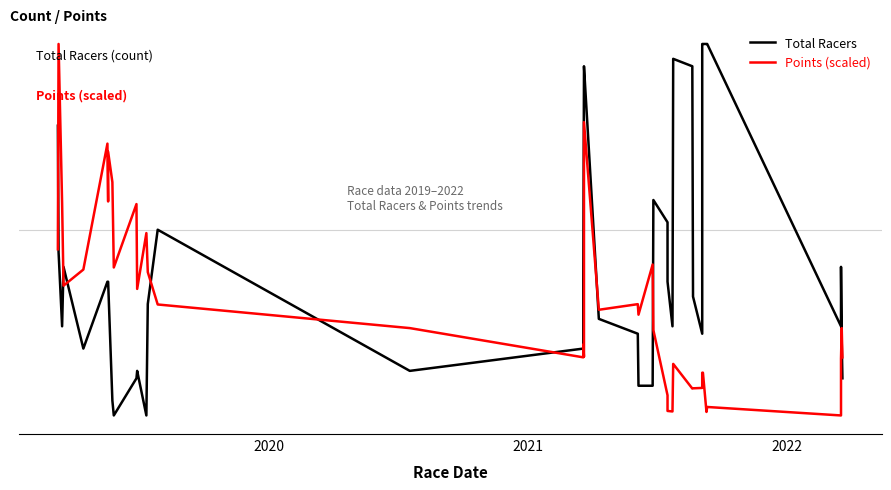

List the series in order of their peak value, highest first.

Total Racers, Points (scaled)